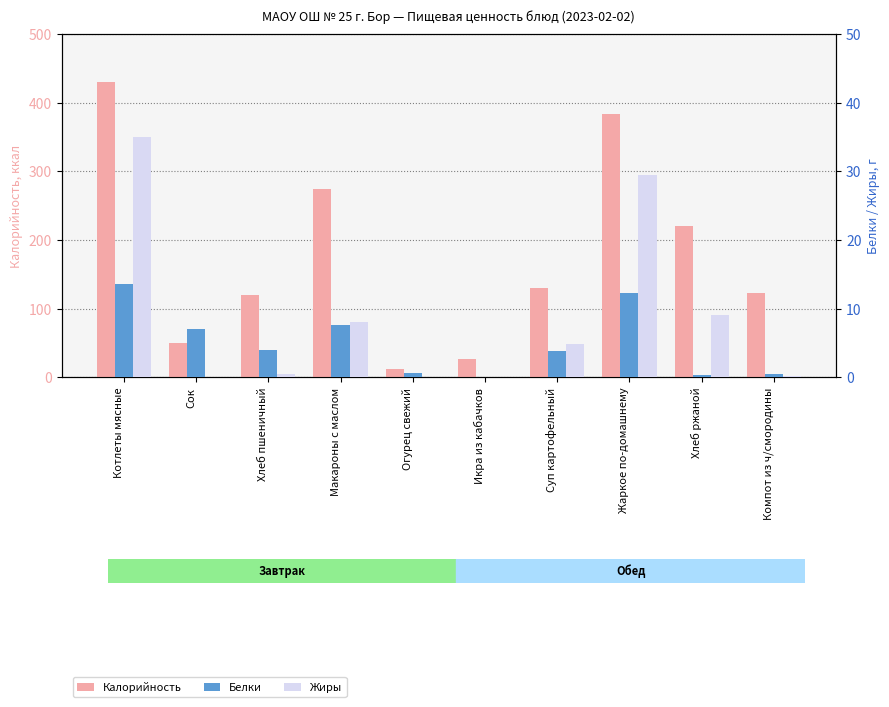

True or false: Белки has a value of 0.9 at Компот из ч/смородины.

False